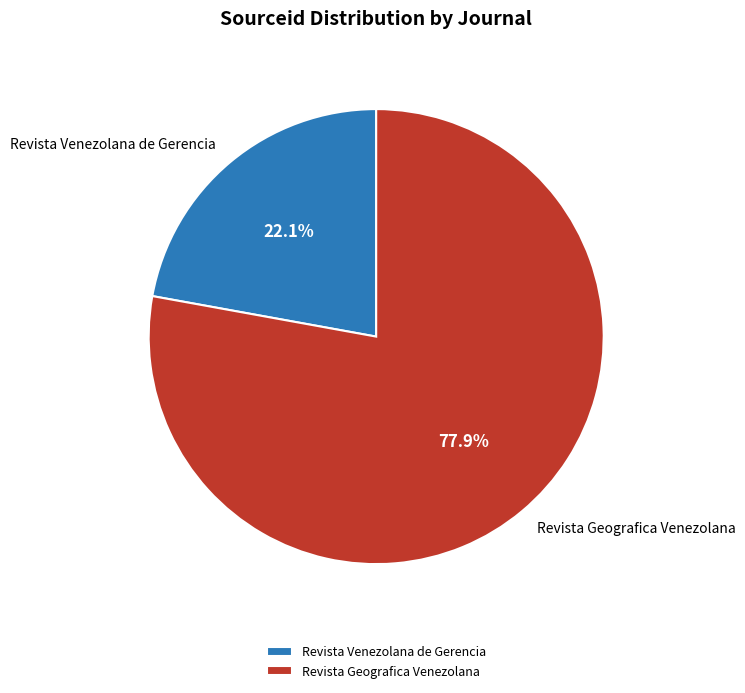

Which category accounts for the majority?

Revista Geografica Venezolana